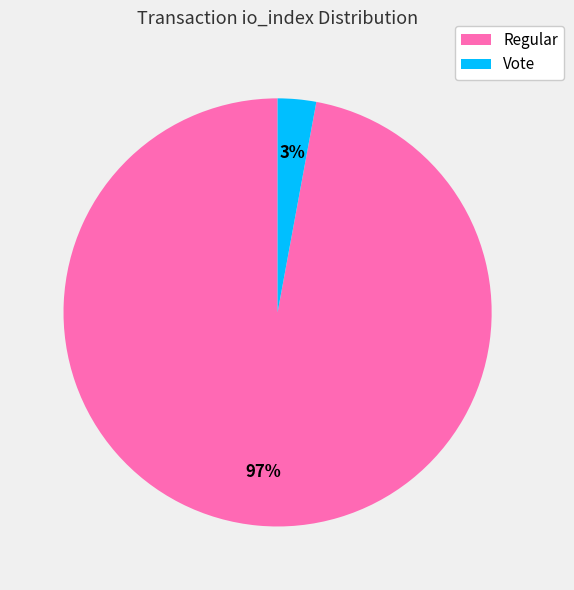

How many slices are in this pie chart?

2